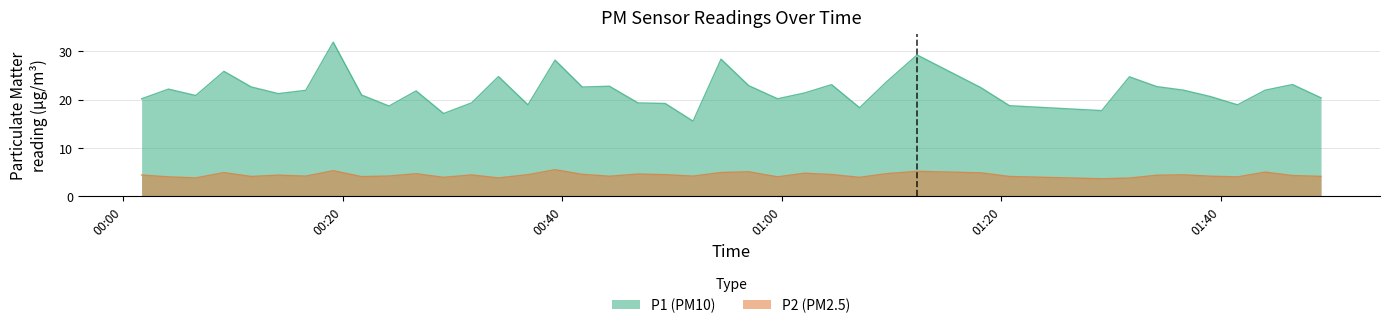

Which series has the largest total across all categories?

P1 (PM10)